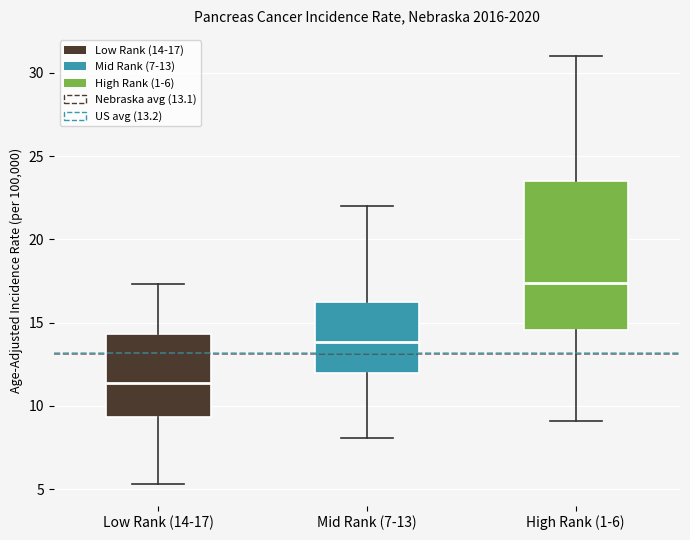

Where does the median line of the box for Low Rank (14-17) sit on the y-axis? The values are not printed on the chart, so give them approximately, as read against the axis.

11.5